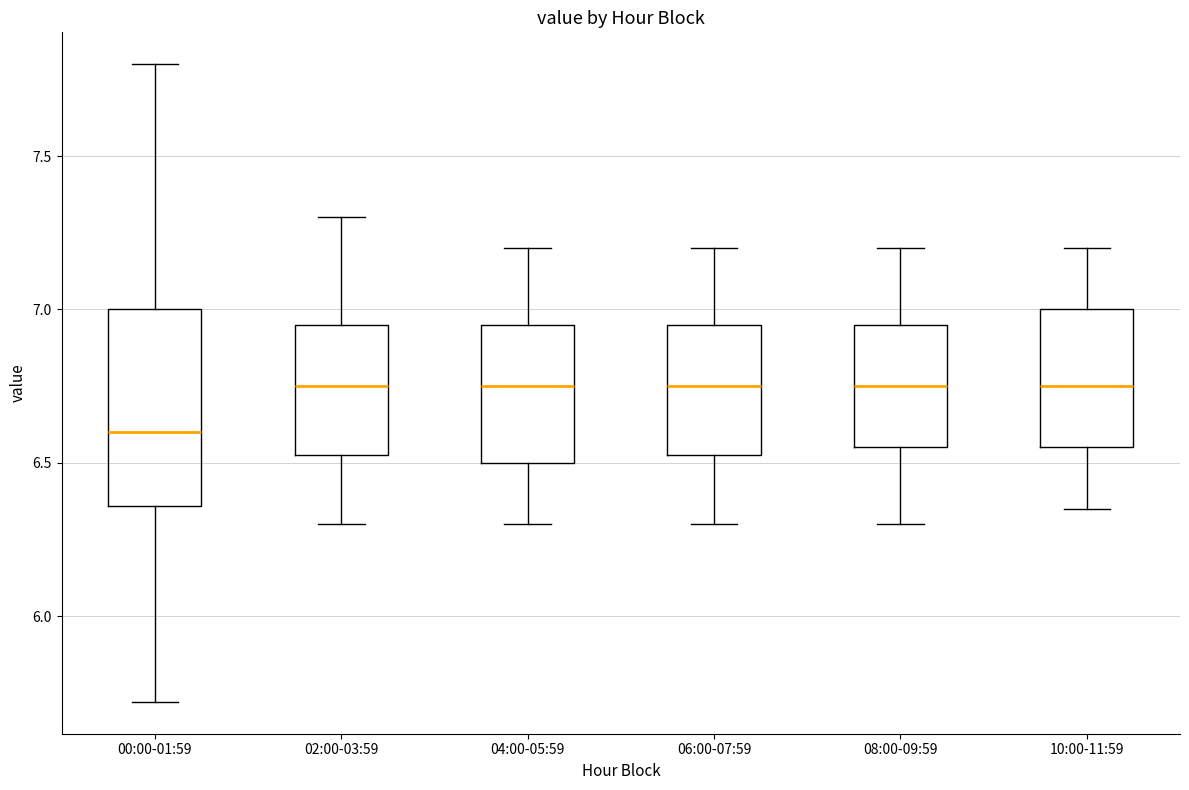

Where does the upper whisker of the box for 02:00-03:59 end on the y-axis? The values are not printed on the chart, so give them approximately, as read against the axis.

7.30